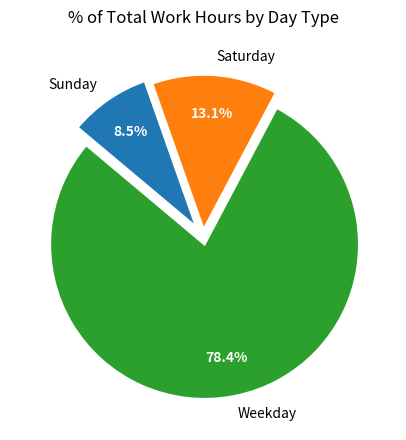

Which slice represents more than half of the pie?

Weekday